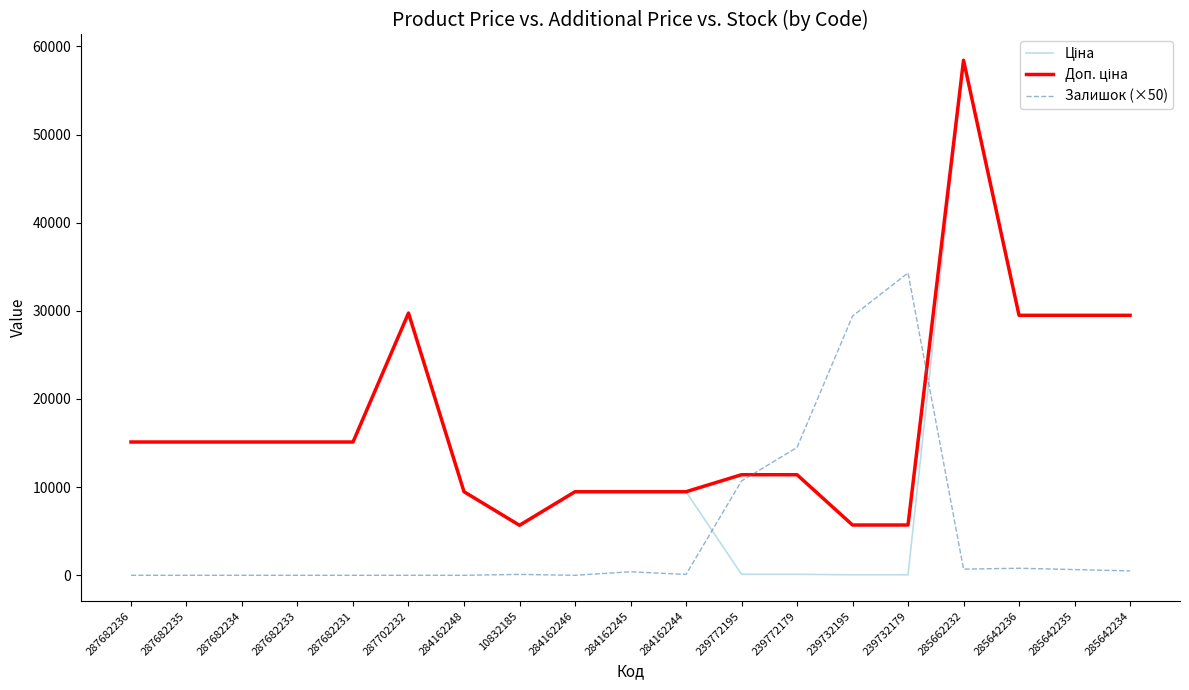

At which category is the sum across all series the highest?

285662232